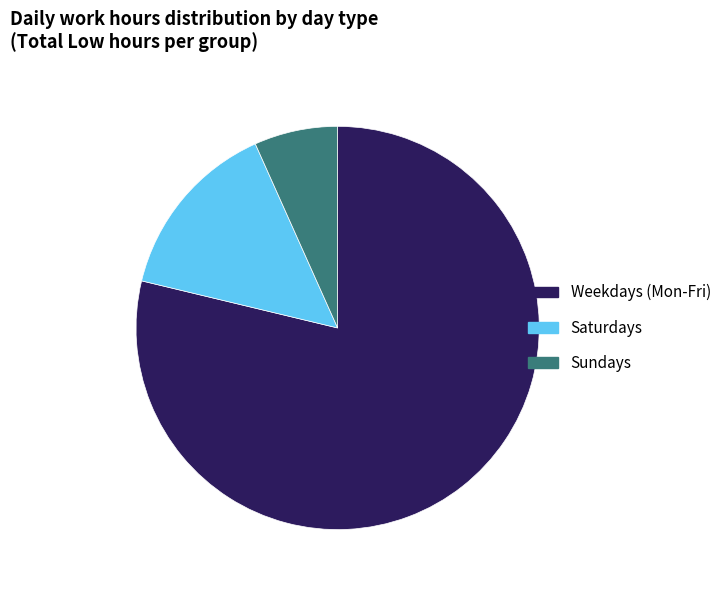

How many segments does this pie chart have?

3